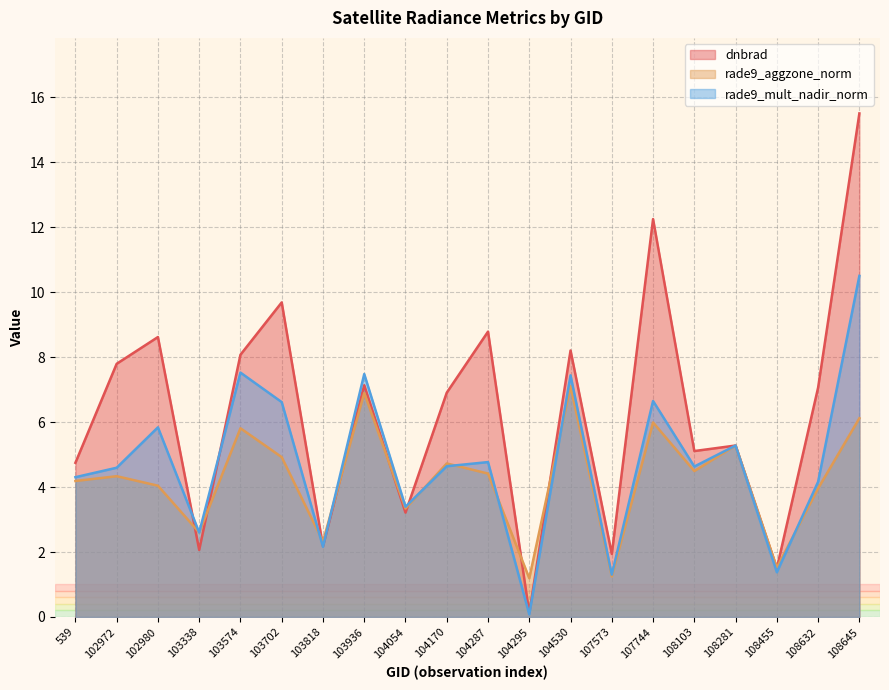

How many data points in rade9_mult_nadir_norm are above 4?

14